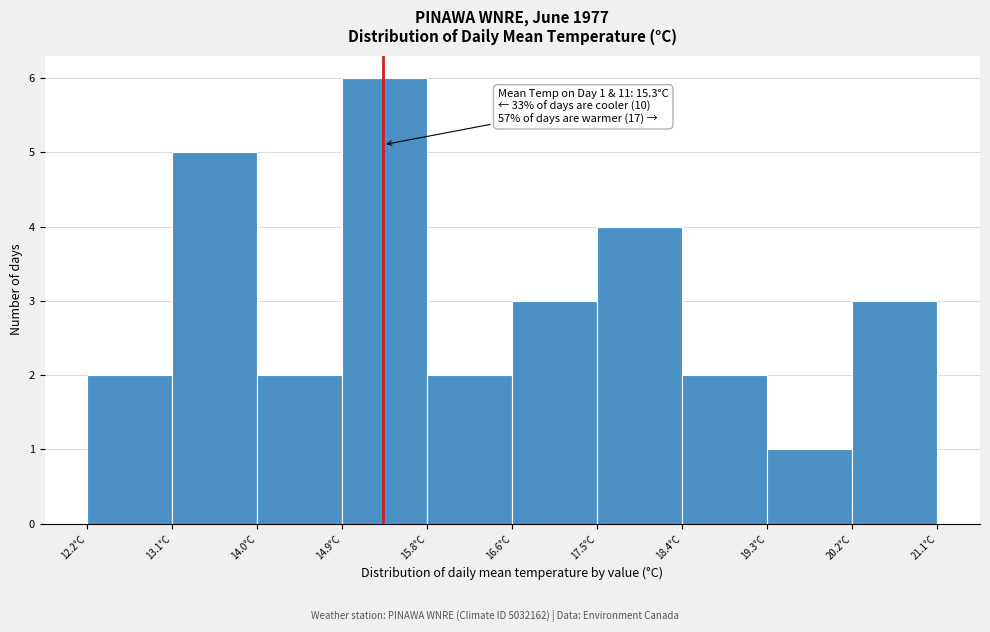

Over which range of the x-axis is the bar tallest?

14.87 to 15.76